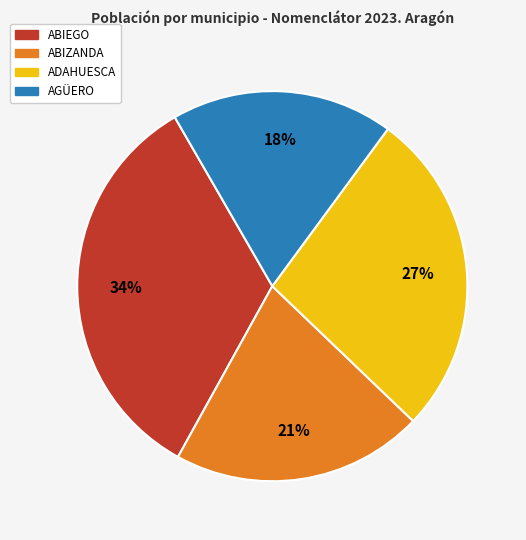

Which slice is the smallest?

AGÜERO